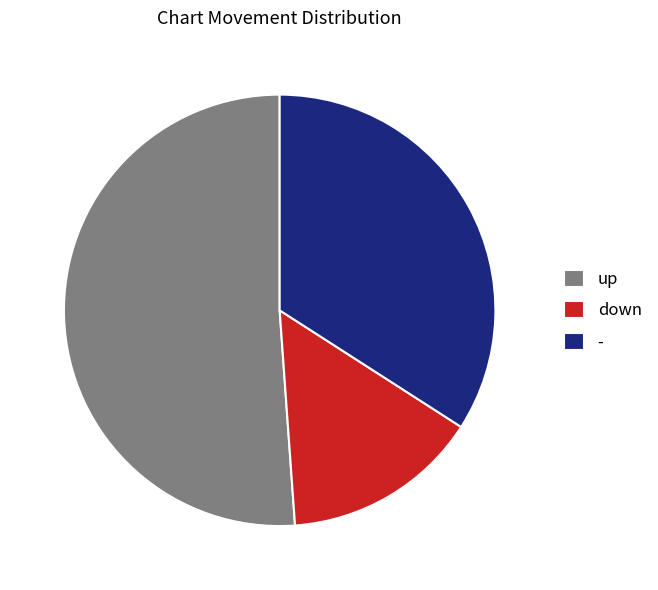

Approximately how many times larger is the value at - compared to up?

0.7